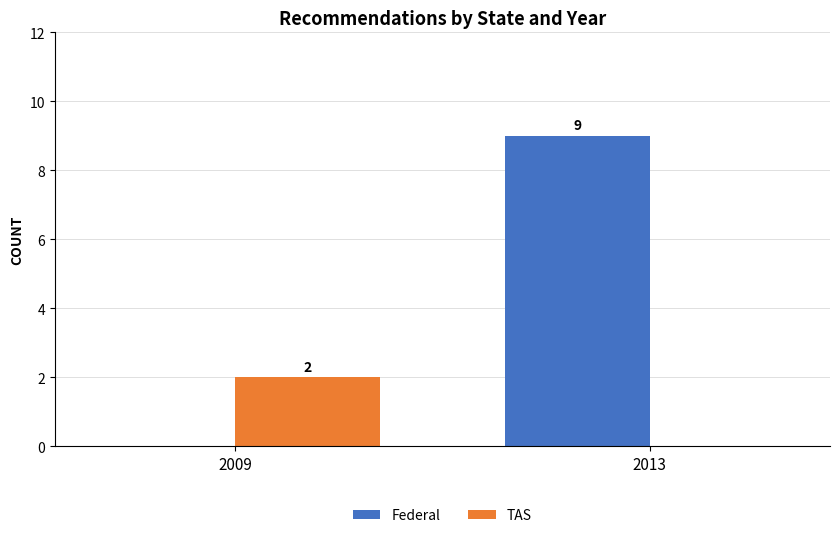

Which category has the highest value across all series?

2013